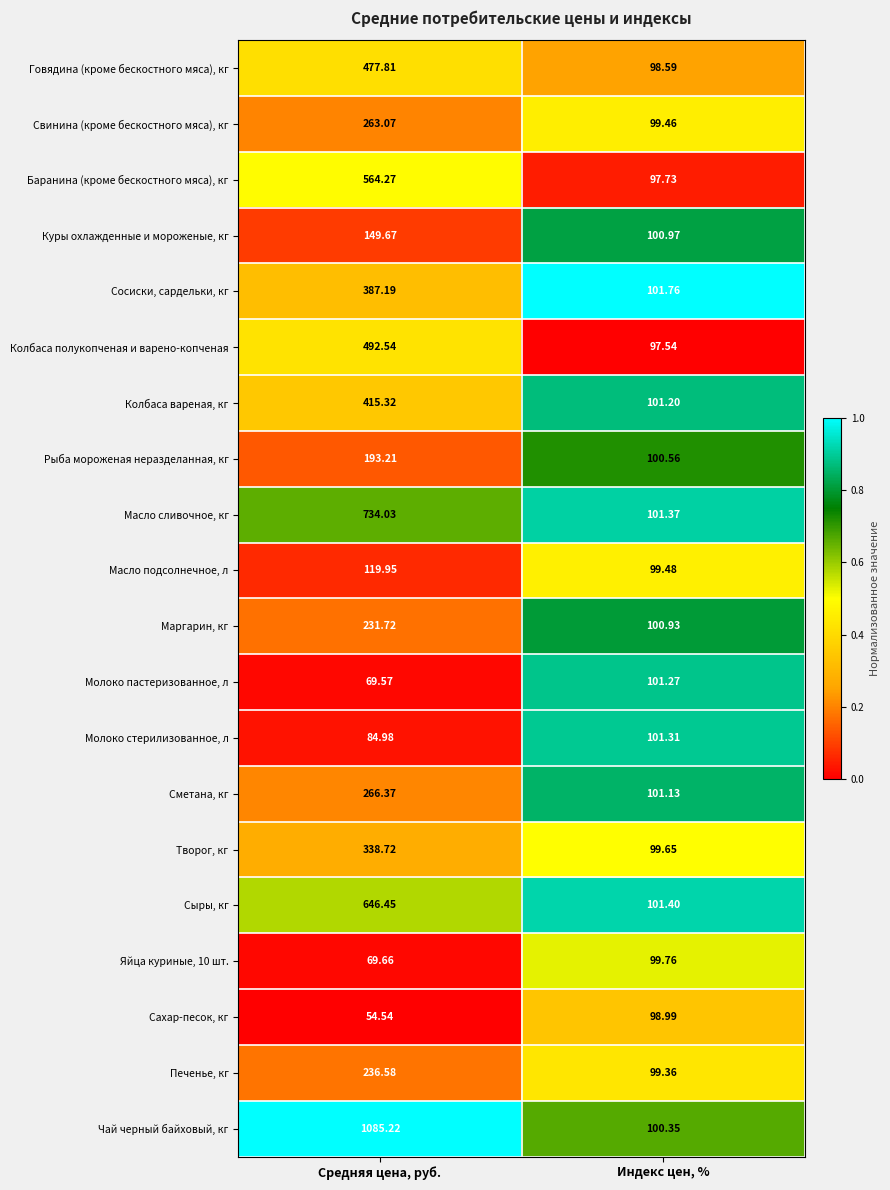

At which category is the sum across all series the highest?

Средняя цена, руб.